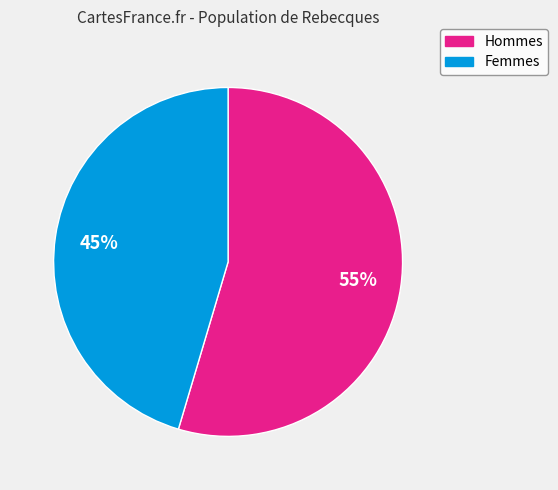

Is there a majority slice in this chart?

Yes